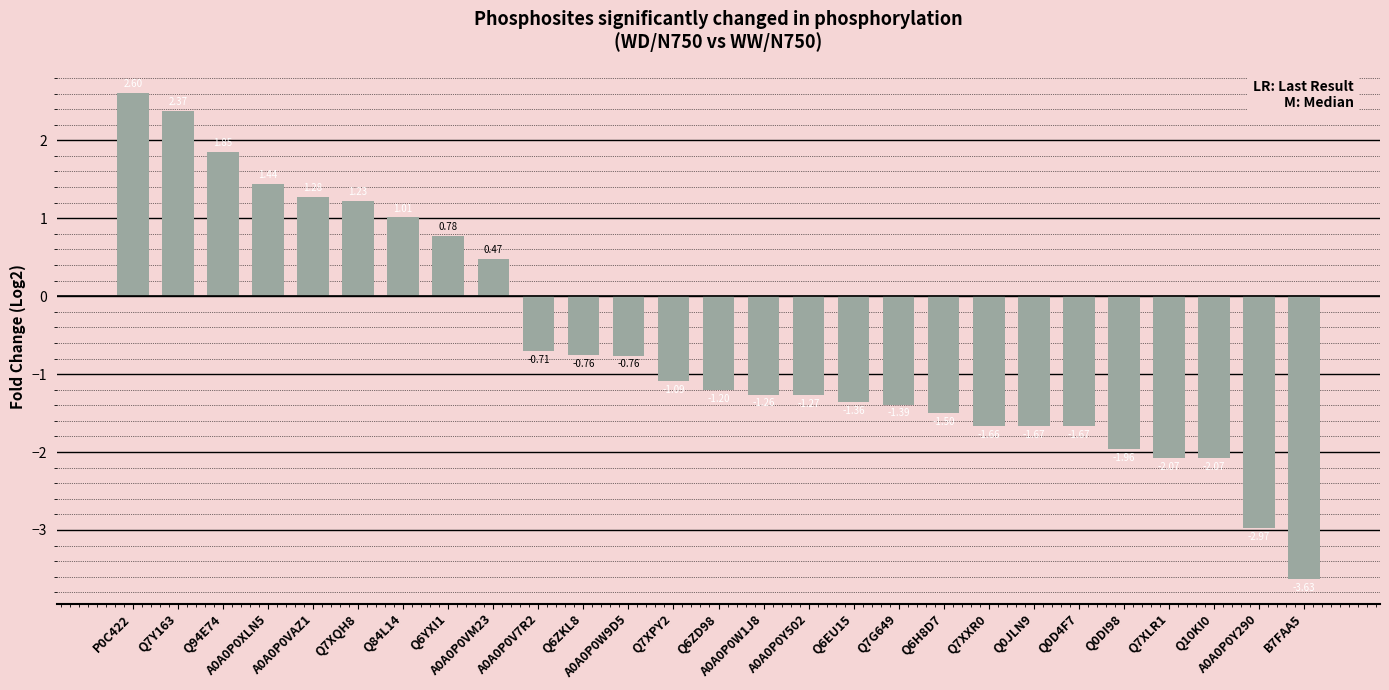

Where does the data first go above -1?

P0C422